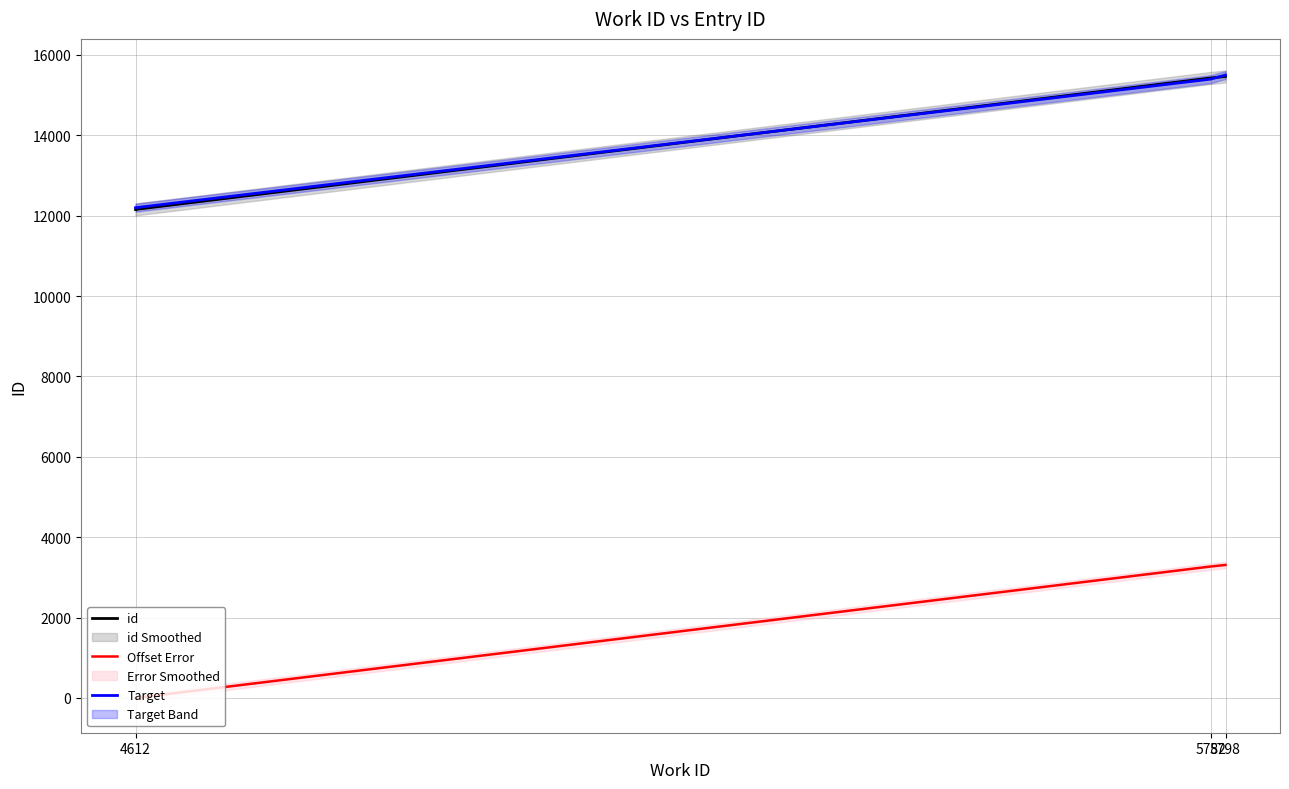

Reading left to right, transcribe all the data shown in this chart.

id: 12156	12157	15428	15466
Offset Error: -1	0	3271	3309
Target: 12200	12200	15400	15500